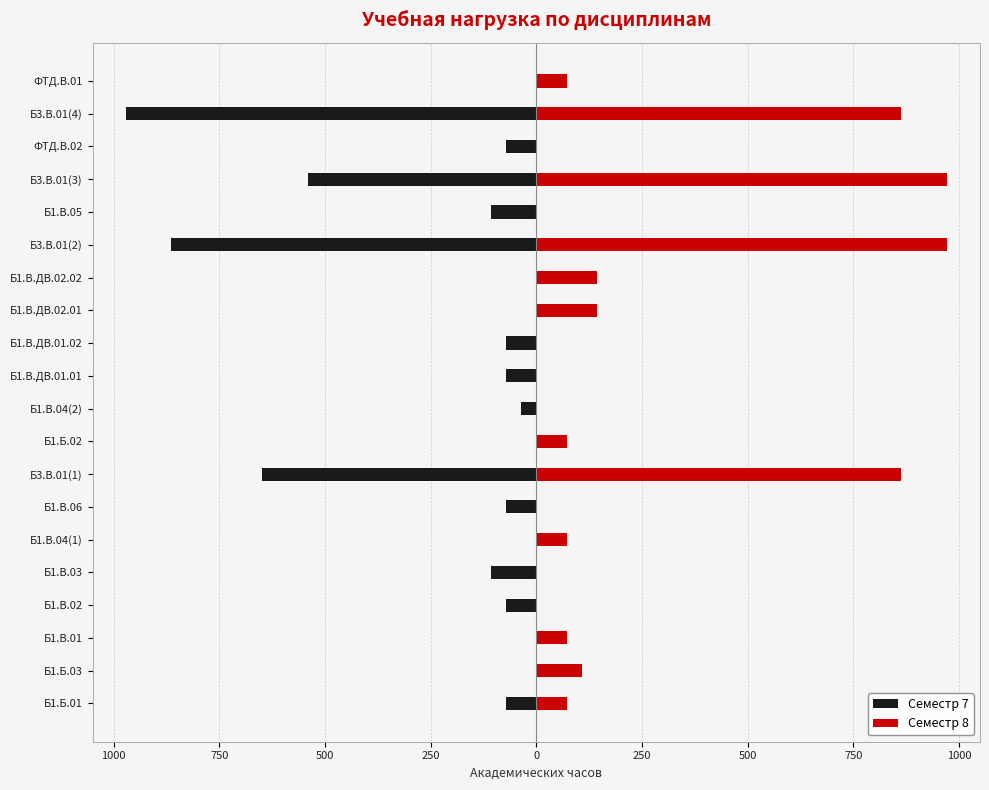

At how many categories does at least one series exceed 793?

4